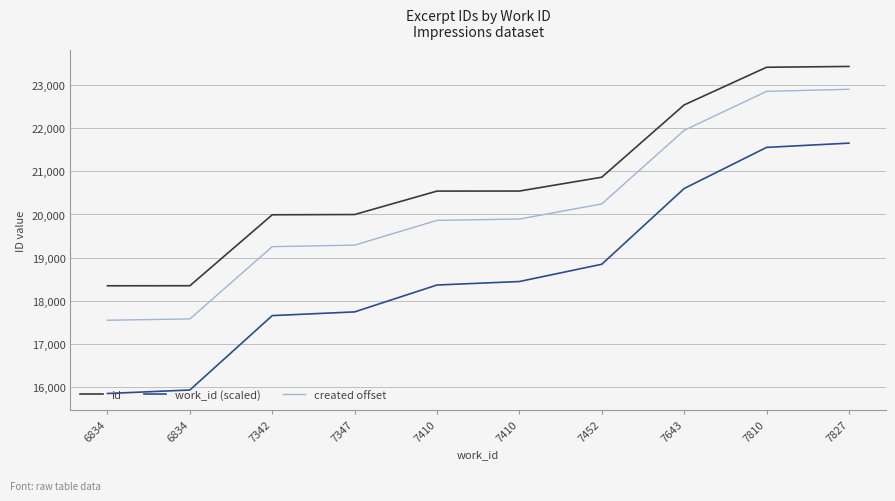

What are all the series names shown in the legend?

id, work_id (scaled), created offset